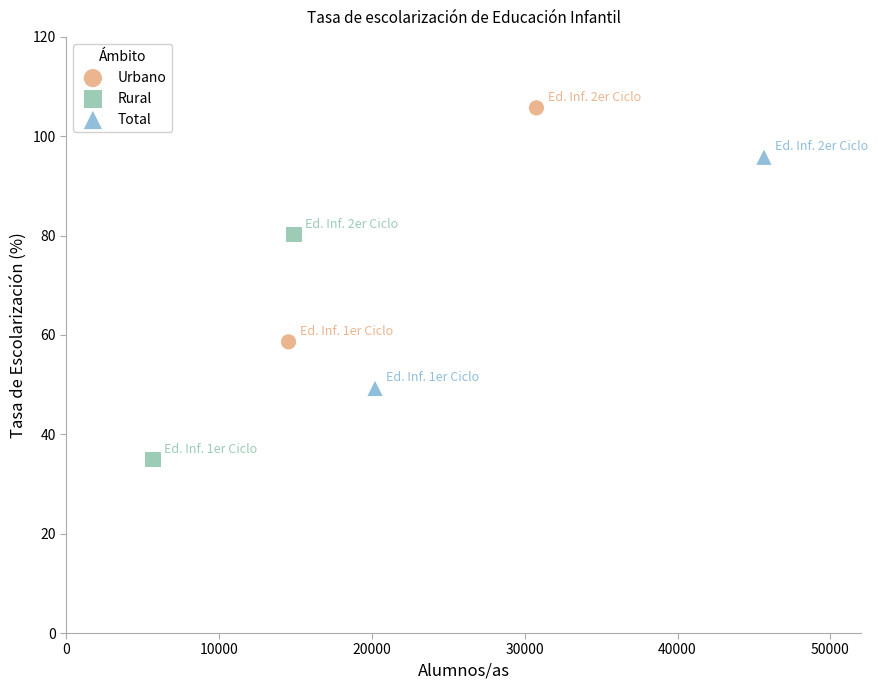

Which series has the widest spread of Y values?

Urbano